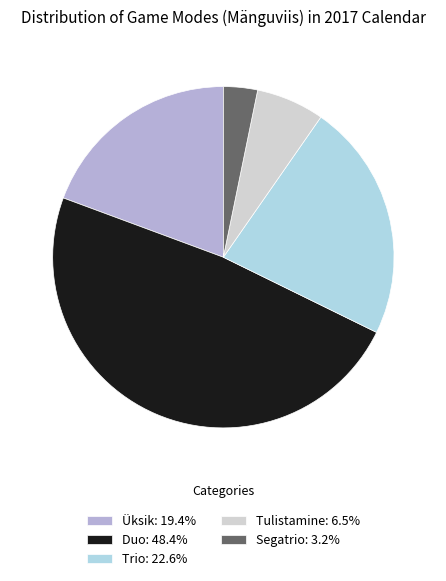

Do Üksik: 19.4% and Trio: 22.6% together represent more than half of the pie?

No